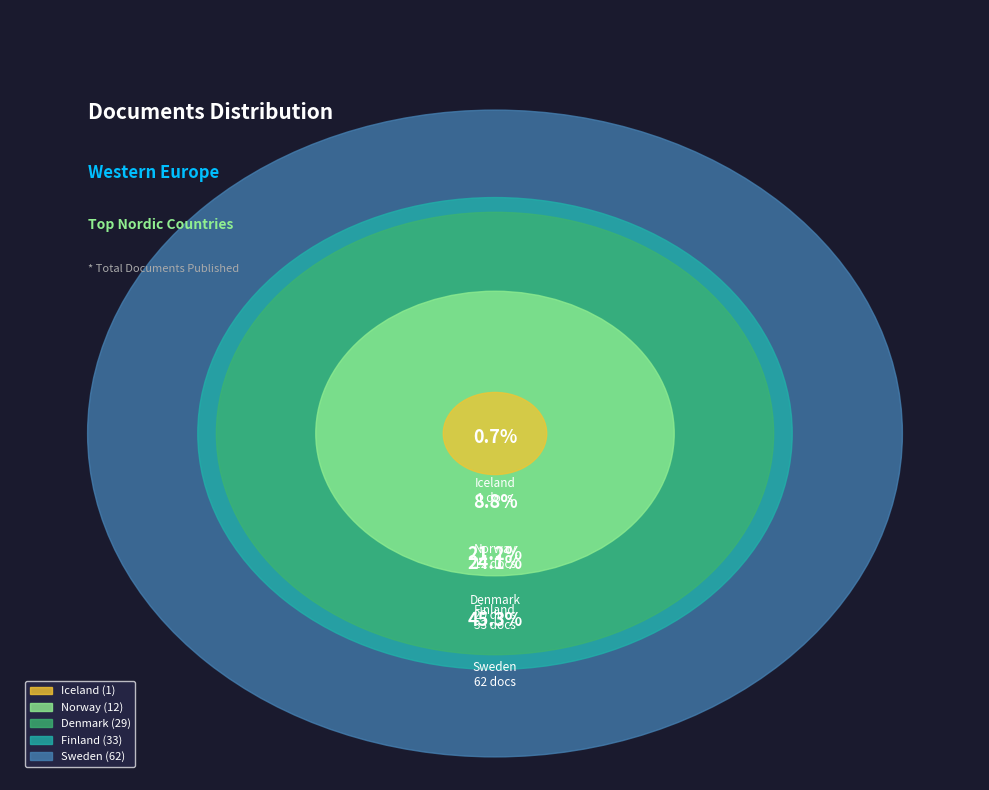

To the nearest percent, what is the difference between the largest and smallest slice percentages?

45%